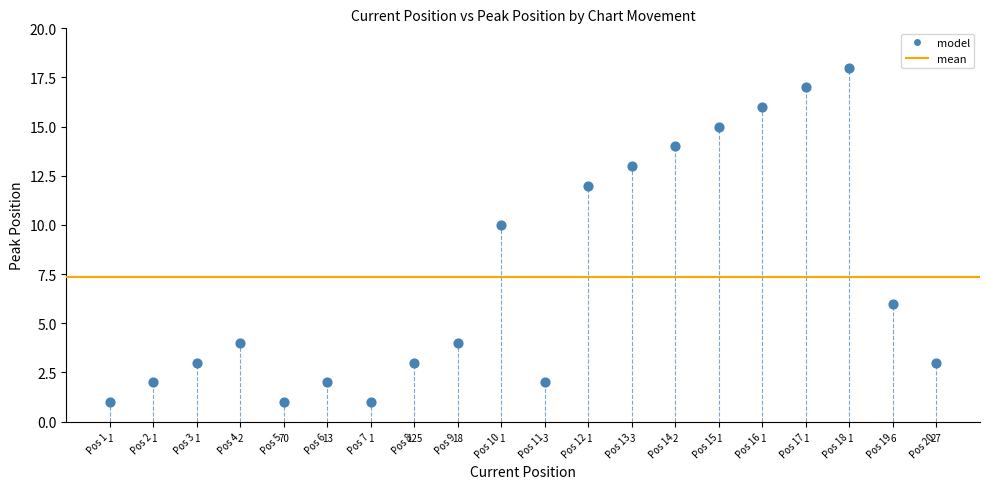

What is the range of Y values (max minus min)?

17